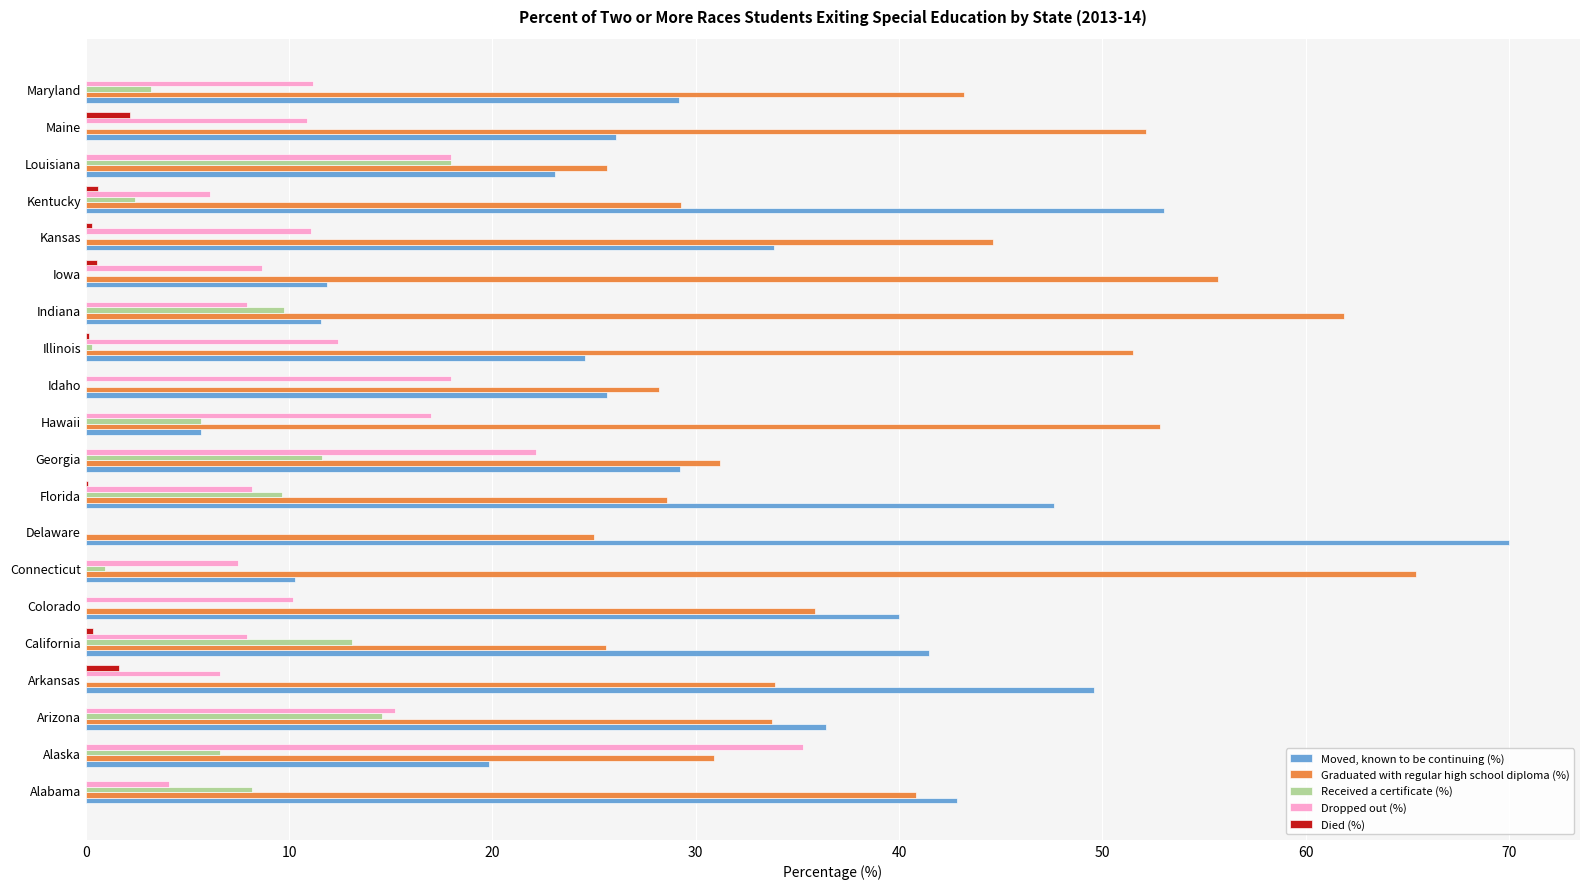

What is the sum of all Graduated with regular high school diploma (%) values?

796.0